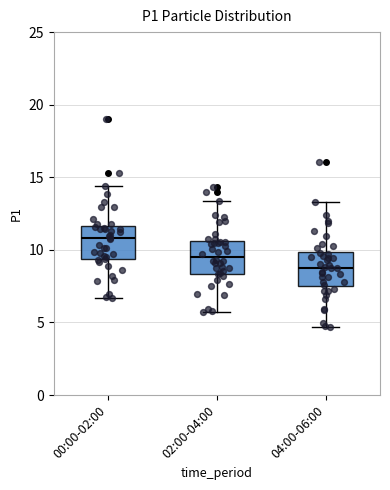

Reading left to right, read every box against the y-axis: the position of its median line, the range the box covers, and the ends of its whiskers. The values are not printed on the chart, so give them approximately, as read against the axis.

00:00-02:00: median 11.0, box 9.5 to 11.5, whiskers 6.5 to 14.5
02:00-04:00: median 9.5, box 8.5 to 10.5, whiskers 5.5 to 13.5
04:00-06:00: median 9.0, box 7.5 to 10.0, whiskers 4.5 to 13.5